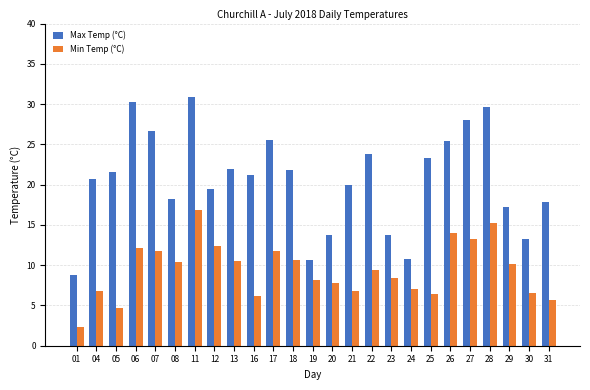

Which series has the largest range (max minus min)?

Max Temp (°C)